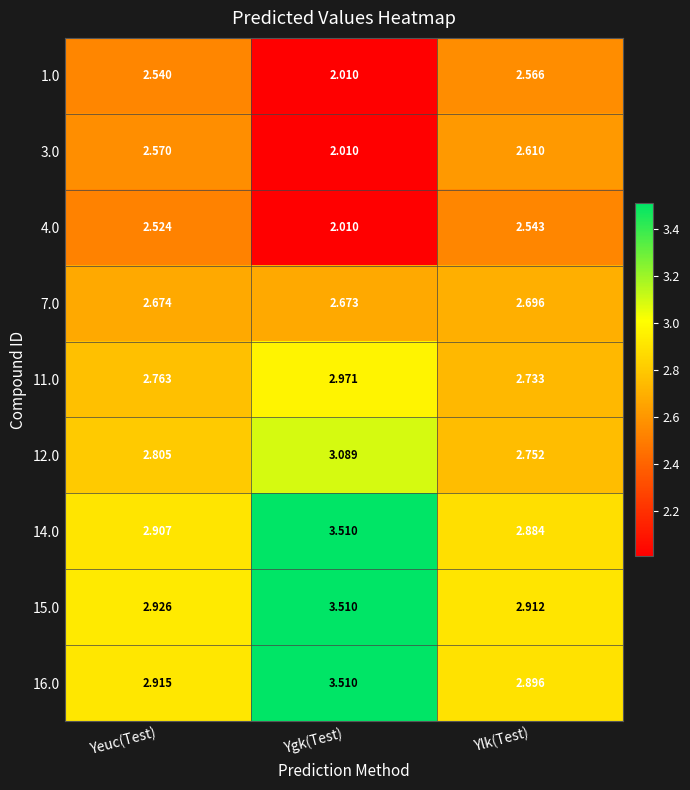

What is the total value across all series at Yeuc(Test)?

24.6